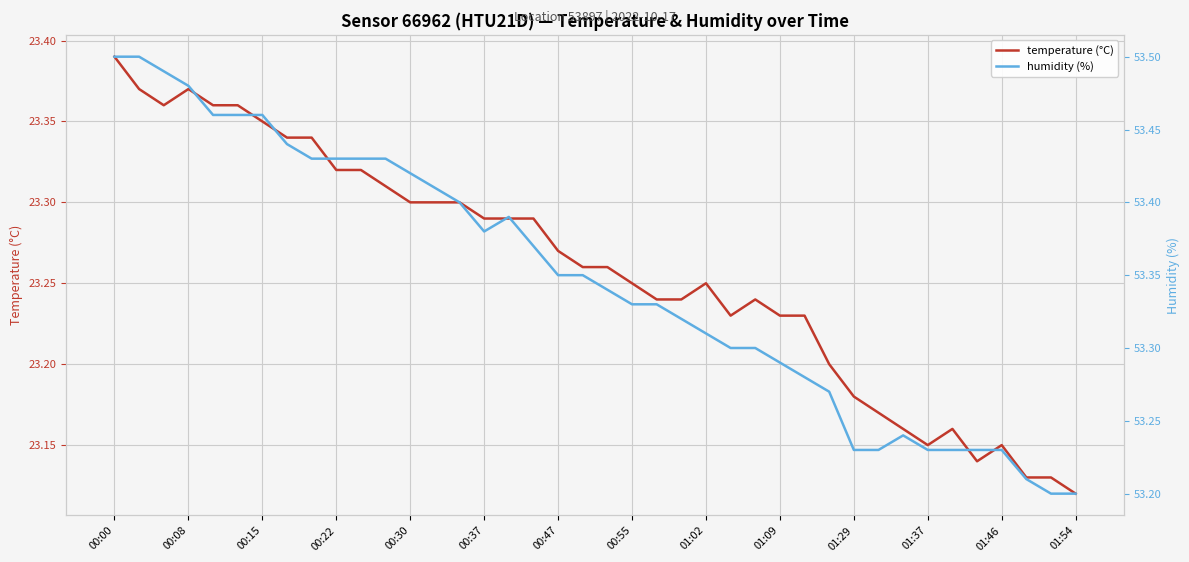

How many humidity (%) values are between 53 and 54?

40